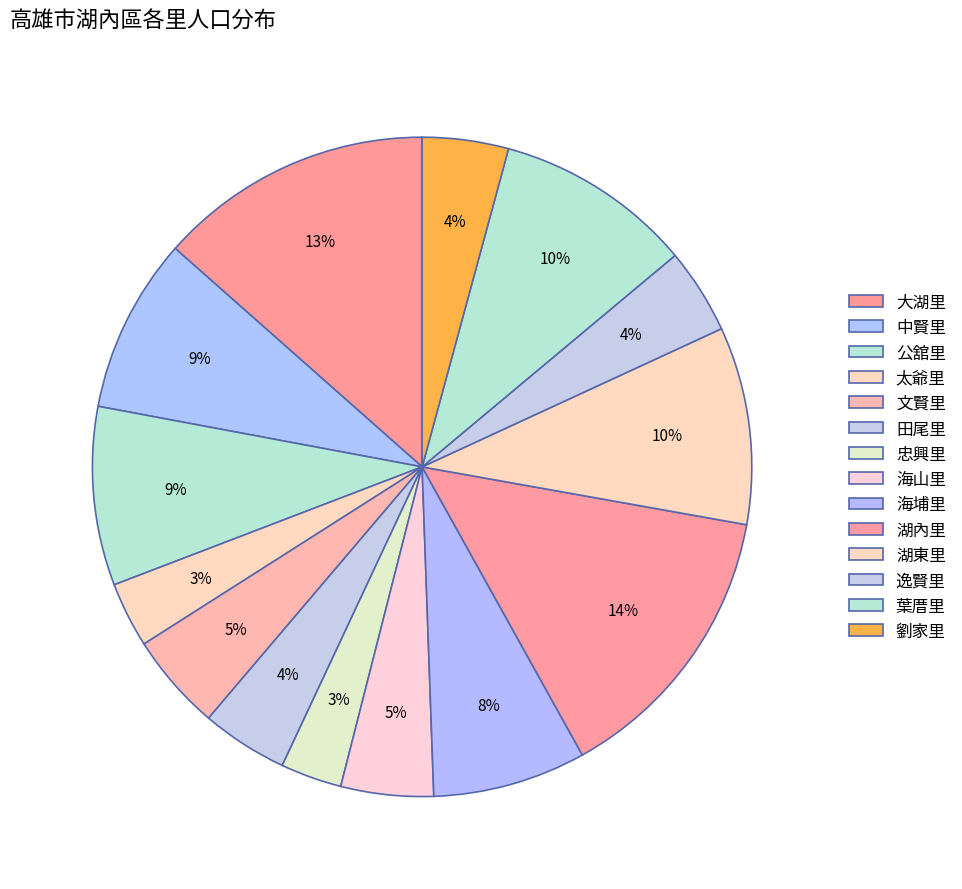

Rank the categories by value from lowest to highest.

忠興里, 太爺里, 逸賢里, 劉家里, 田尾里, 海山里, 文賢里, 海埔里, 中賢里, 公舘里, 湖東里, 葉厝里, 大湖里, 湖內里